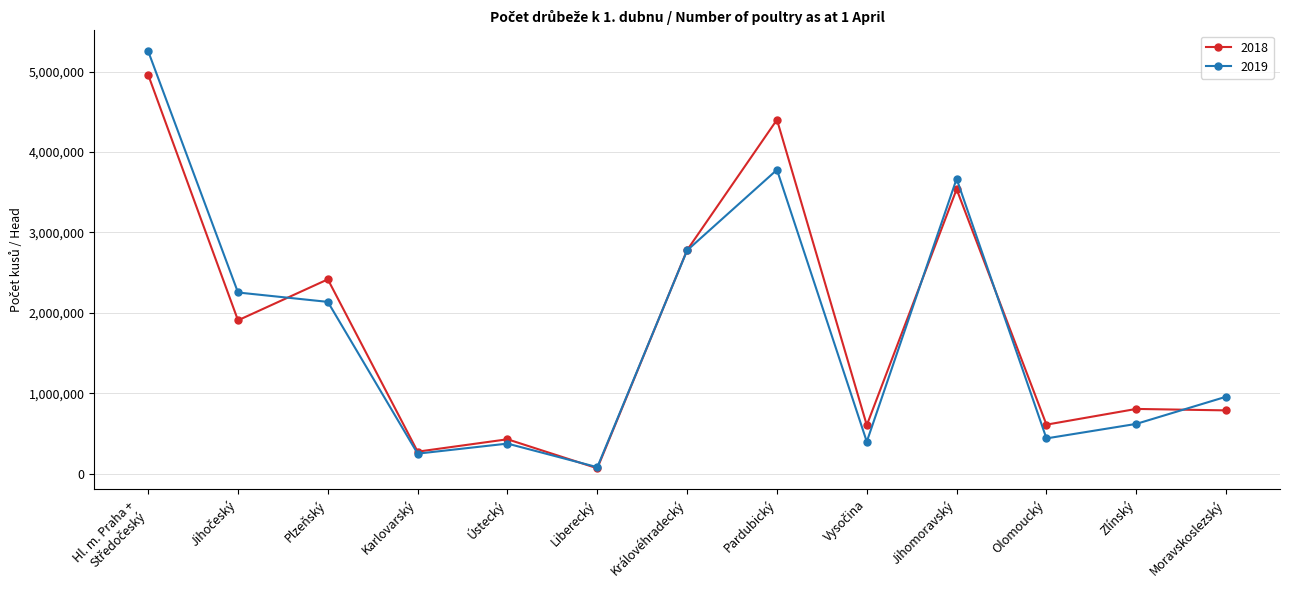

What is the label of the 10th point from the right?

Karlovarský